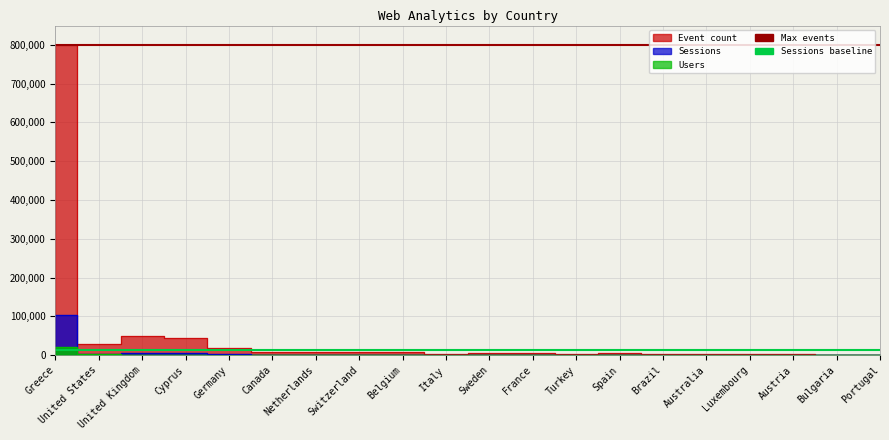

True or false: Avg sessions baseline has a value of 14000 at United States.

True